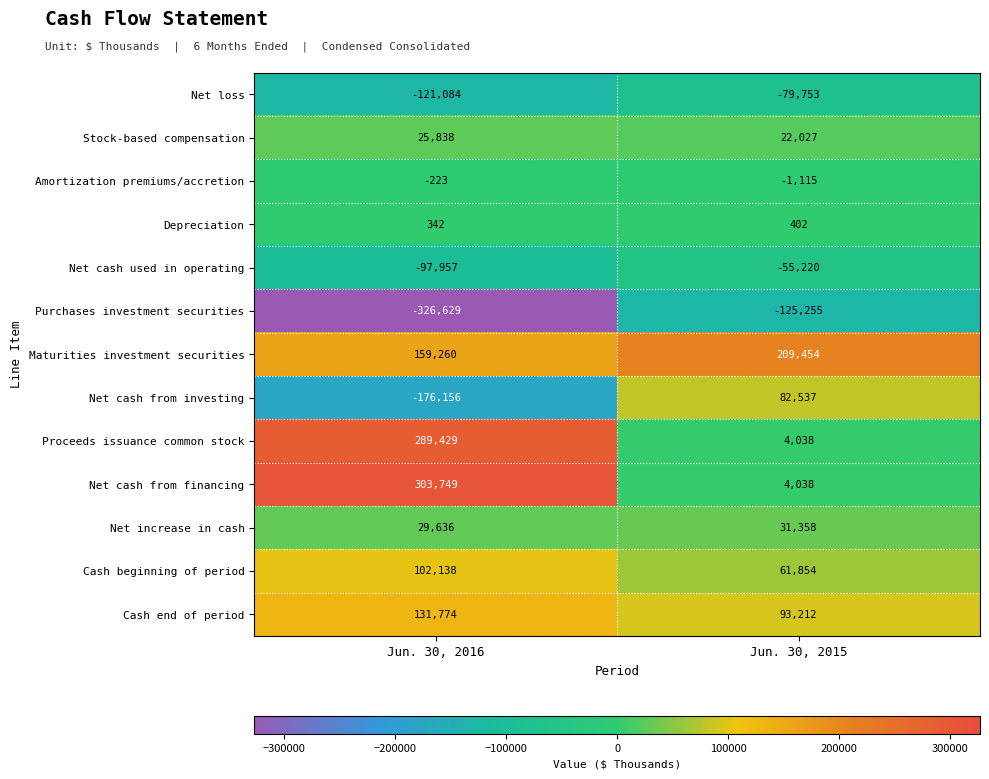

At which category is the sum across all series the highest?

Jun. 30, 2016